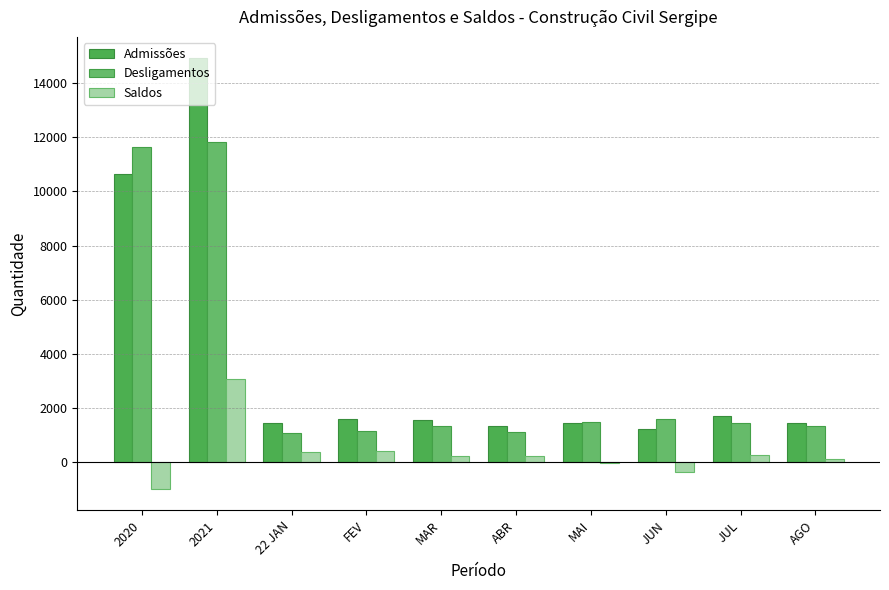

What are all the series names shown in the legend?

Admissões, Desligamentos, Saldos